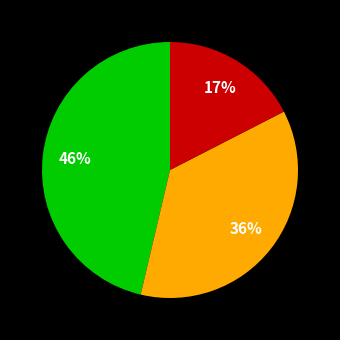

Is there a majority slice in this chart?

No